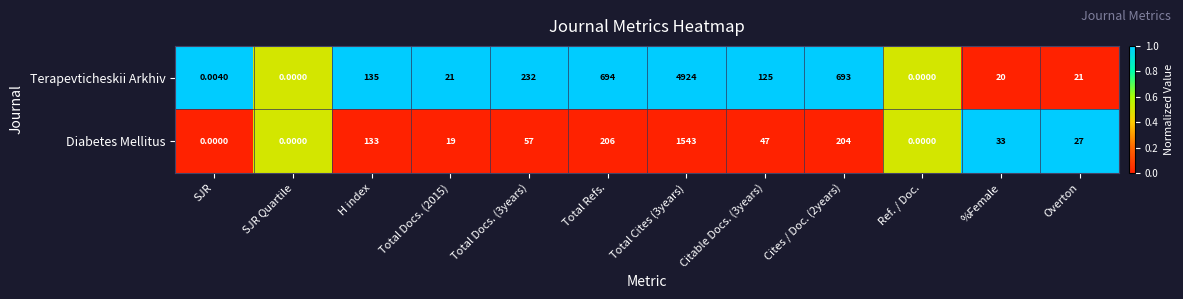

At which label is Diabetes Mellitus closest to 771?

Total Refs.